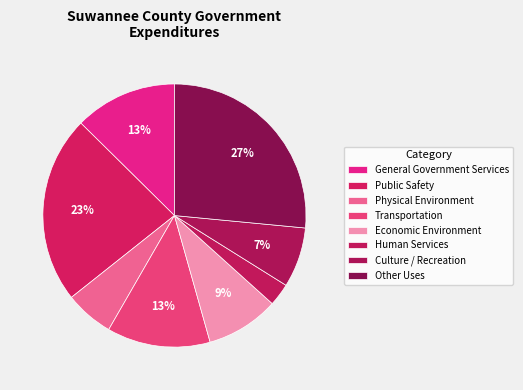

True or false: Human Services accounts for 1% of the total.

False